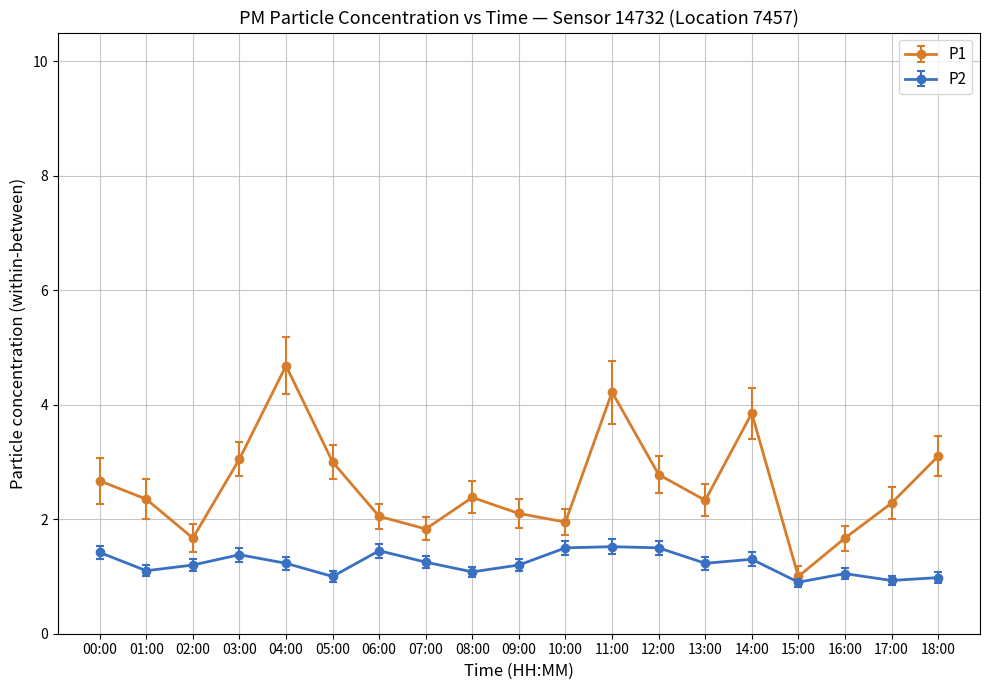

What position from the right is 07:00?

12